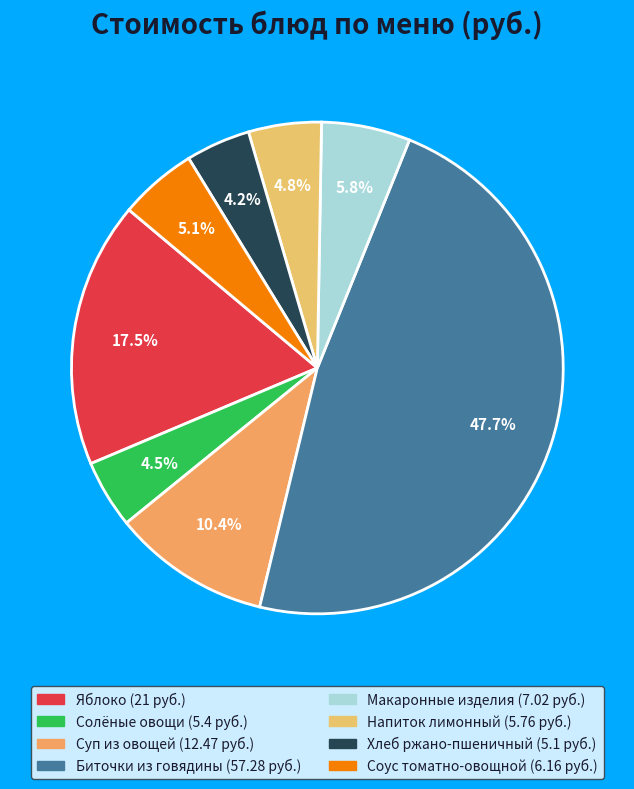

How many slices are in this pie chart?

8